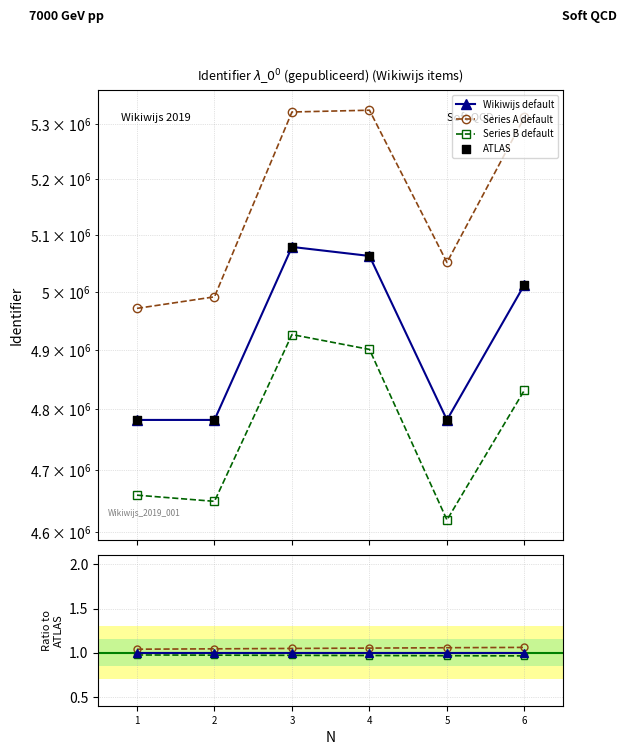

Is the value of Series B default at 3 greater than the value of Series A default at 5?

No